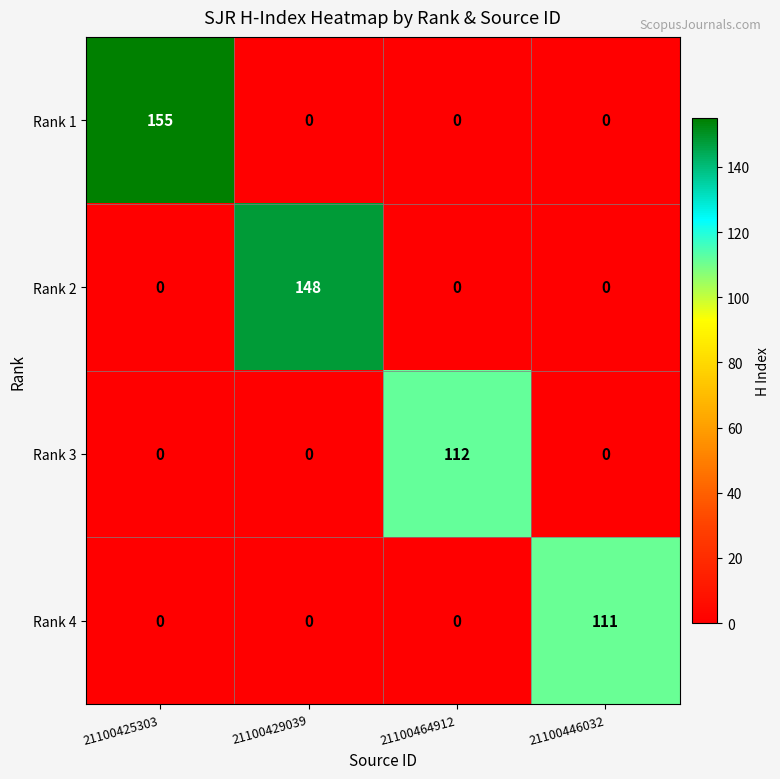

Which series changed the most between 21100425303 and 21100464912?

Rank 1